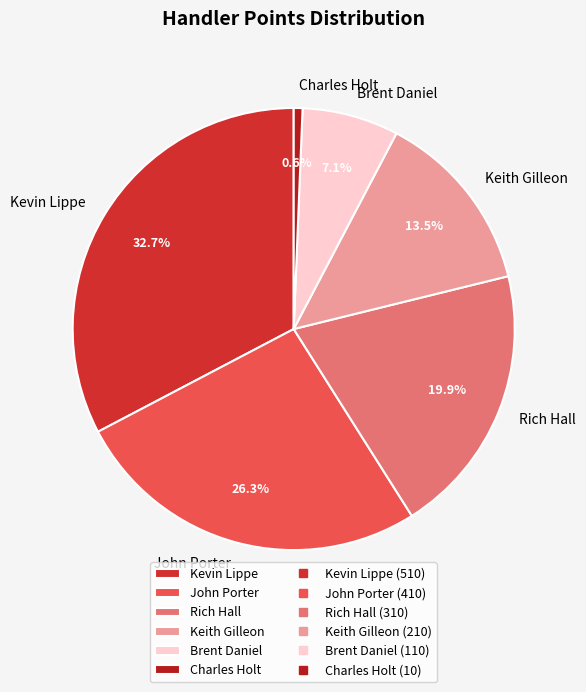

Does Charles Holt represent more than half of the total?

No